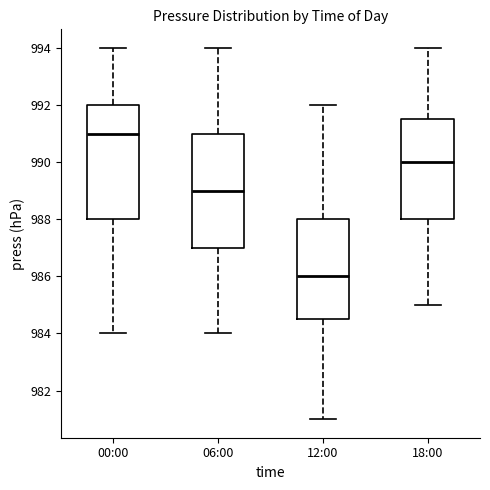

Reading left to right, transcribe this box plot: for each box, give where its median line is, the range the box spans, and where its two whiskers end, as read against the y-axis. The values are not printed on the chart, so give them approximately, as read against the axis.

00:00: median 991.0, box 988.0 to 992.0, whiskers 984.0 to 994.0
06:00: median 989.0, box 987.0 to 991.0, whiskers 984.0 to 994.0
12:00: median 986.0, box 984.6 to 988.0, whiskers 981.0 to 992.0
18:00: median 990.0, box 988.0 to 991.6, whiskers 985.0 to 994.0